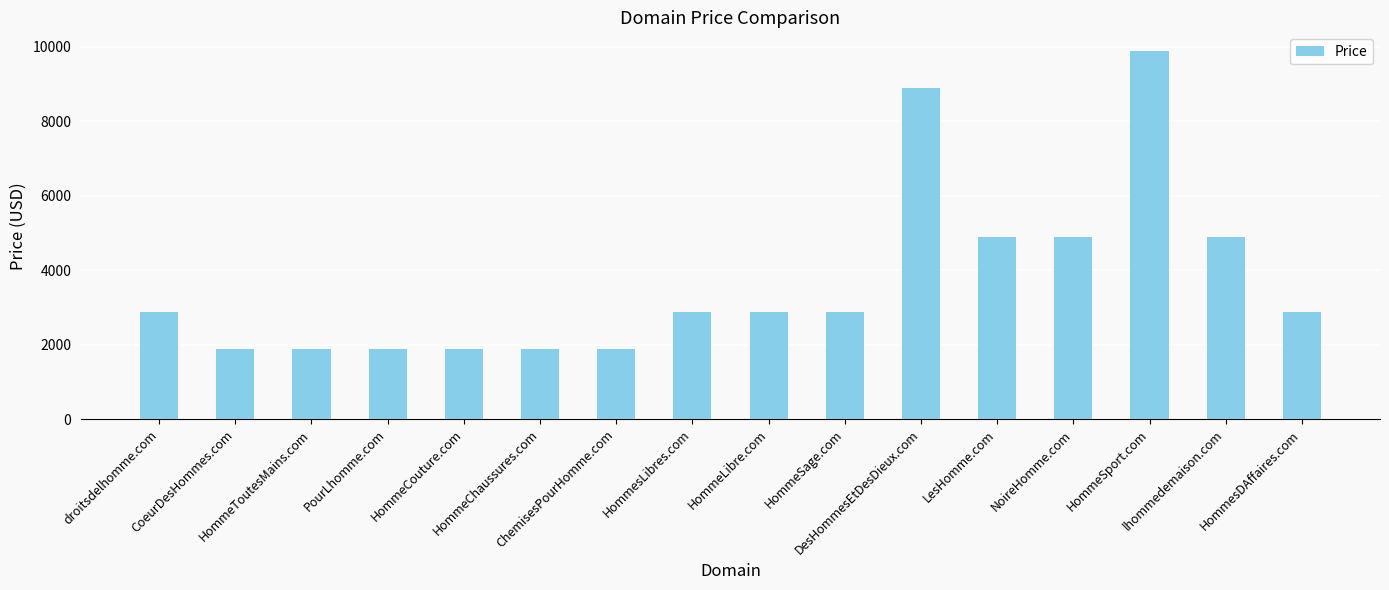

Reading right to left, transcribe all the data shown in this chart.

2888	4888	9888	4888	4888	8888	2888	2888	2888	1888	1888	1888	1888	1888	1888	2888